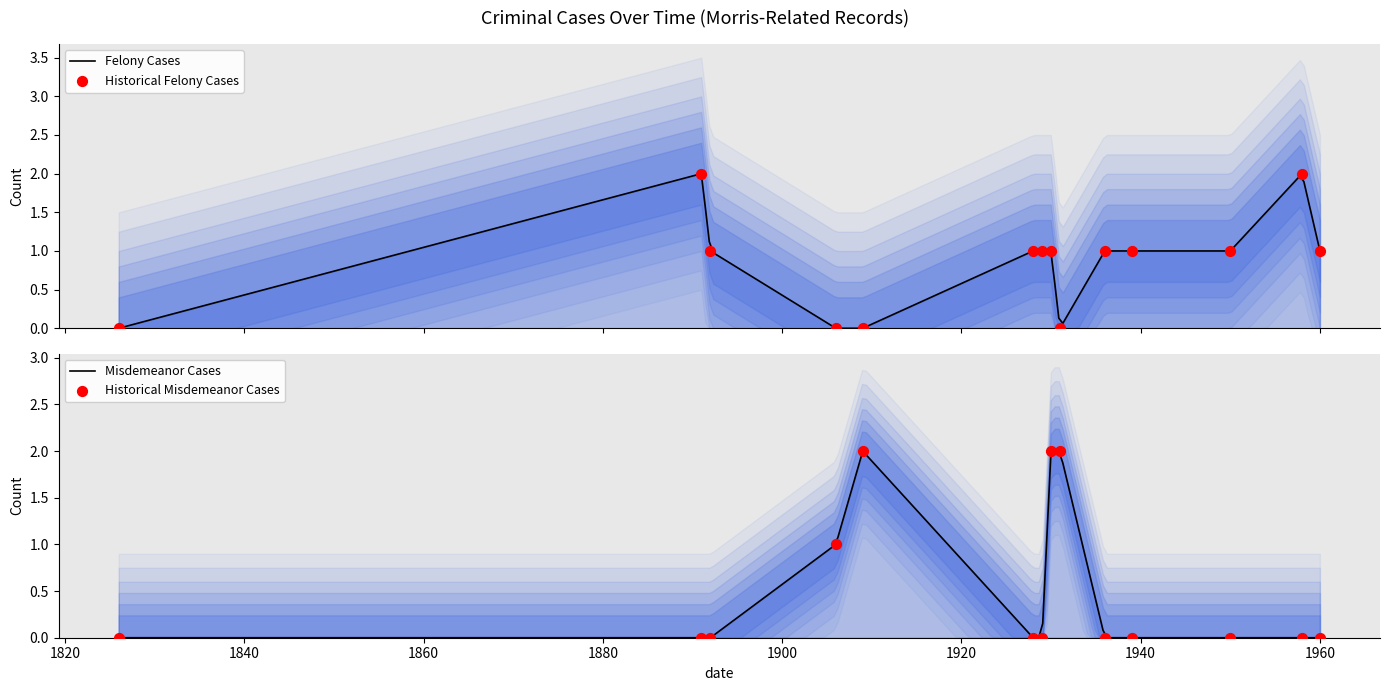

Which series reaches the maximum Y coordinate?

Felony Cases